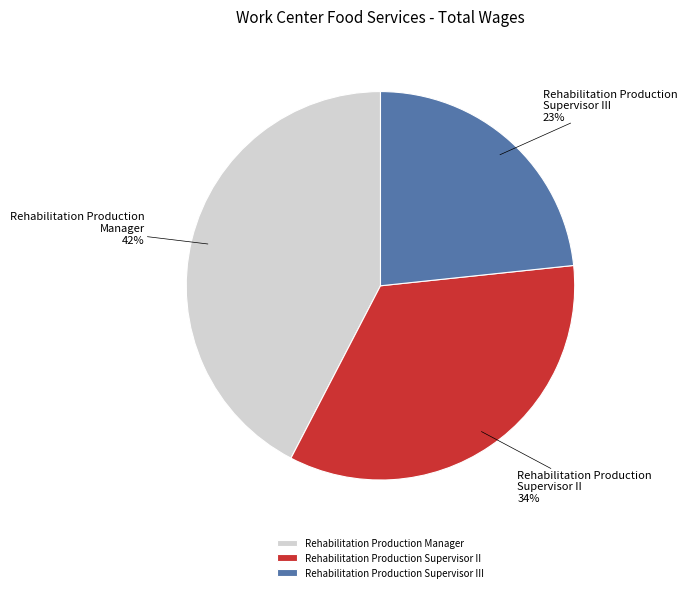

True or false: Rehabilitation Production Supervisor III accounts for 31% of the total.

False